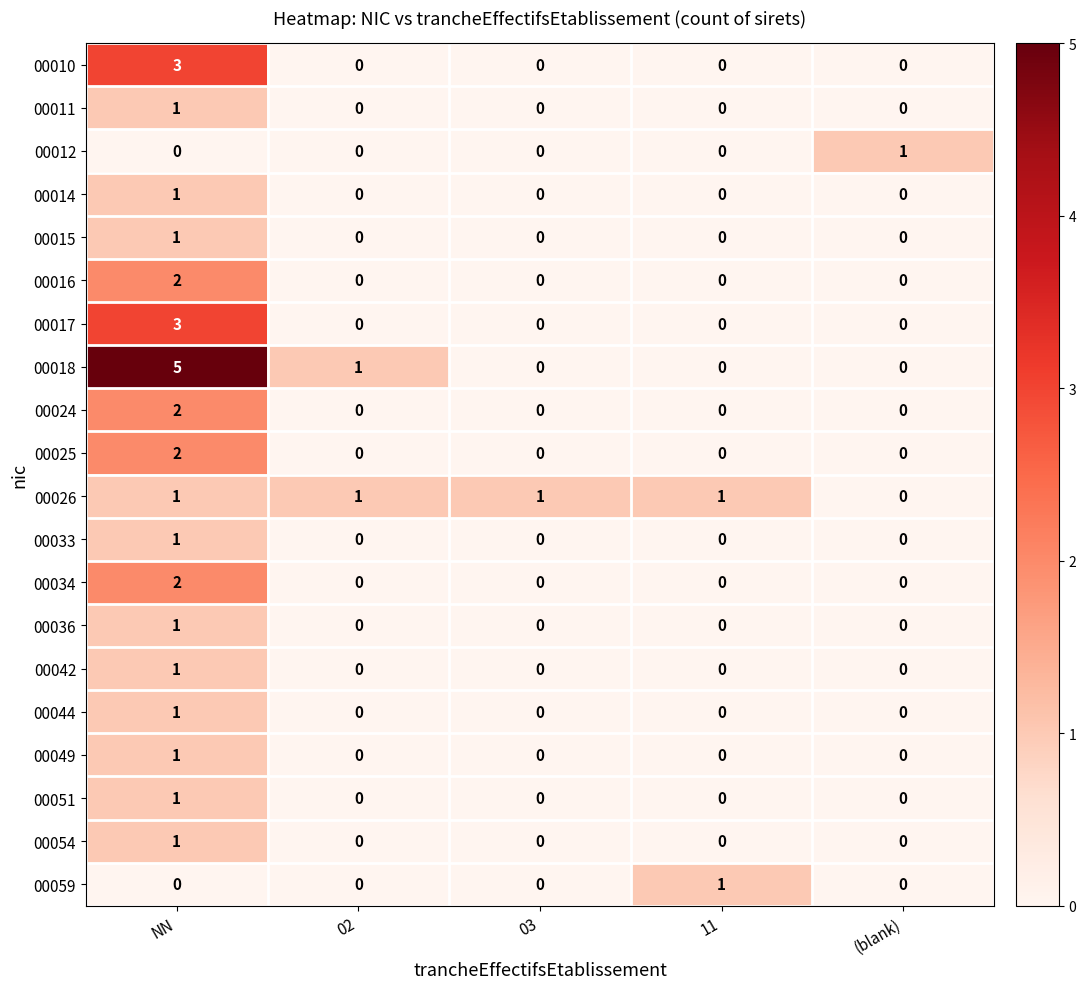

The value of 00010 at 02 is 0. True or false?

True